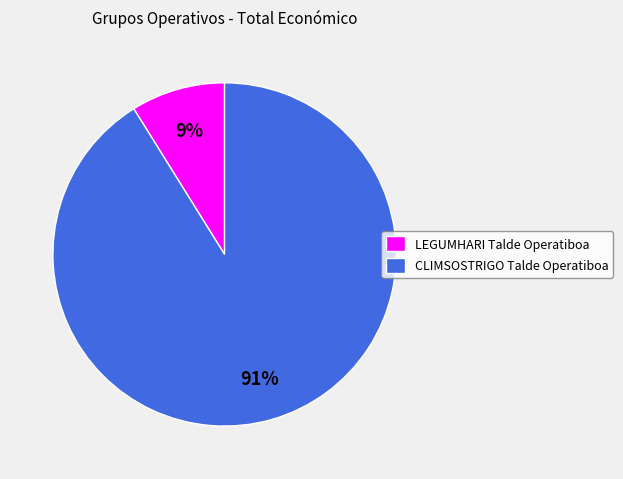

Combined, do CLIMSOSTRIGO Talde Operatiboa and LEGUMHARI Talde Operatiboa account for over 50%?

Yes